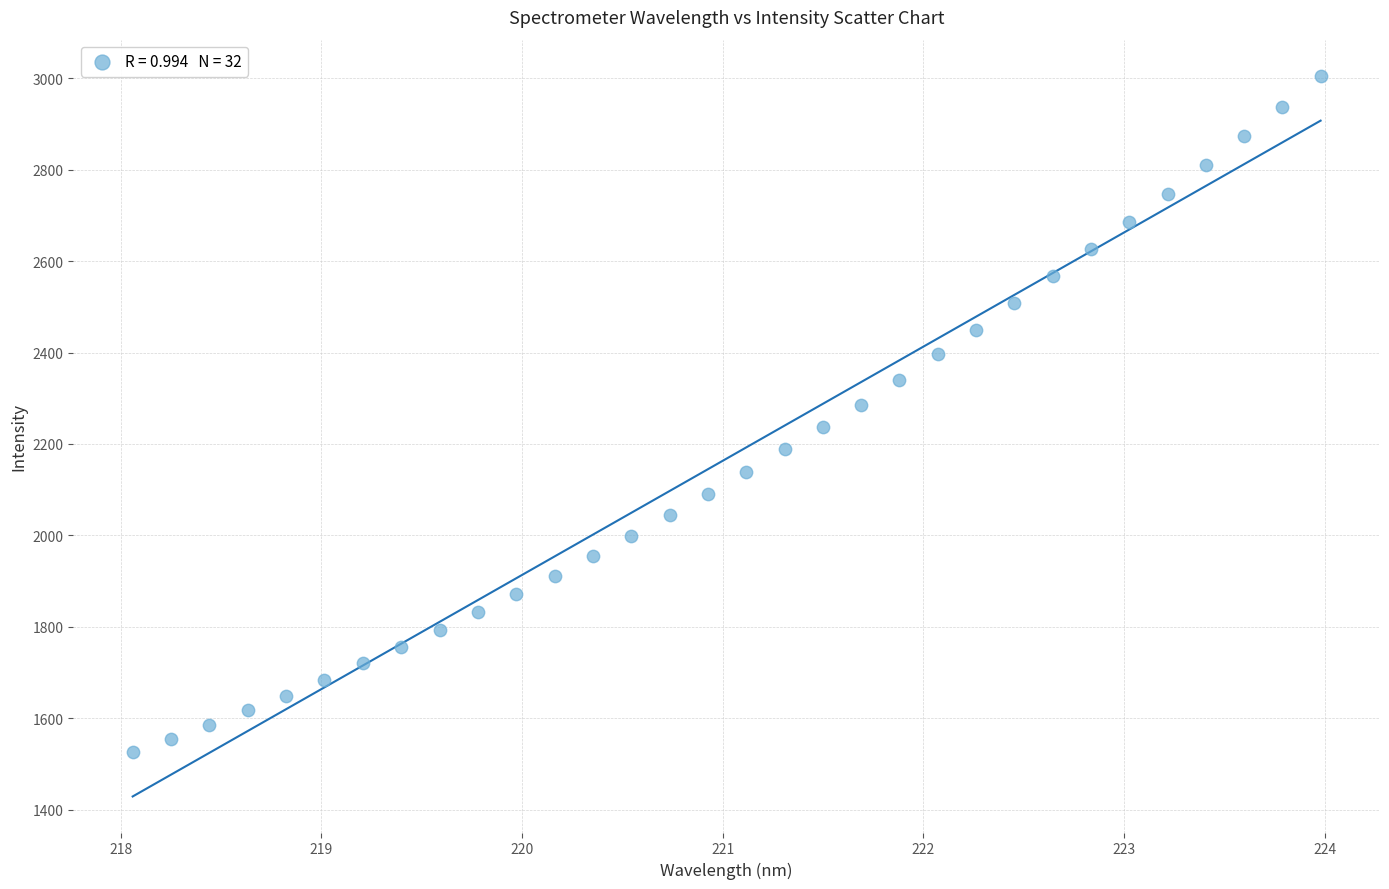

What is the range of X values (max minus min)?

5.9